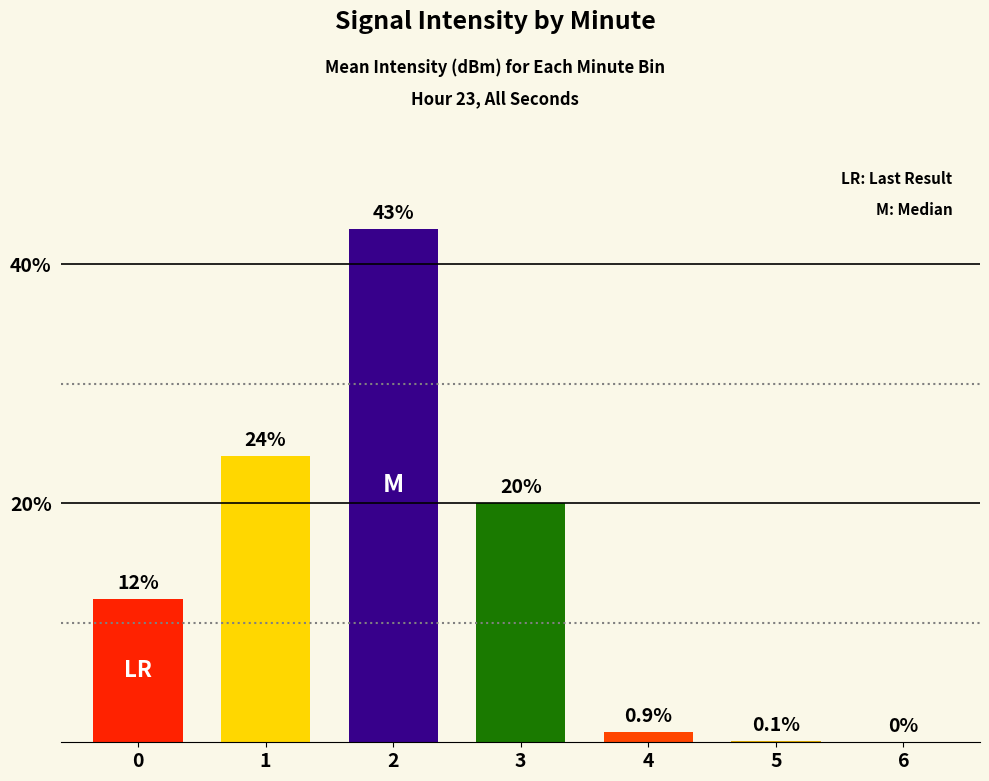

The value at 2 is 43.0. True or false?

True